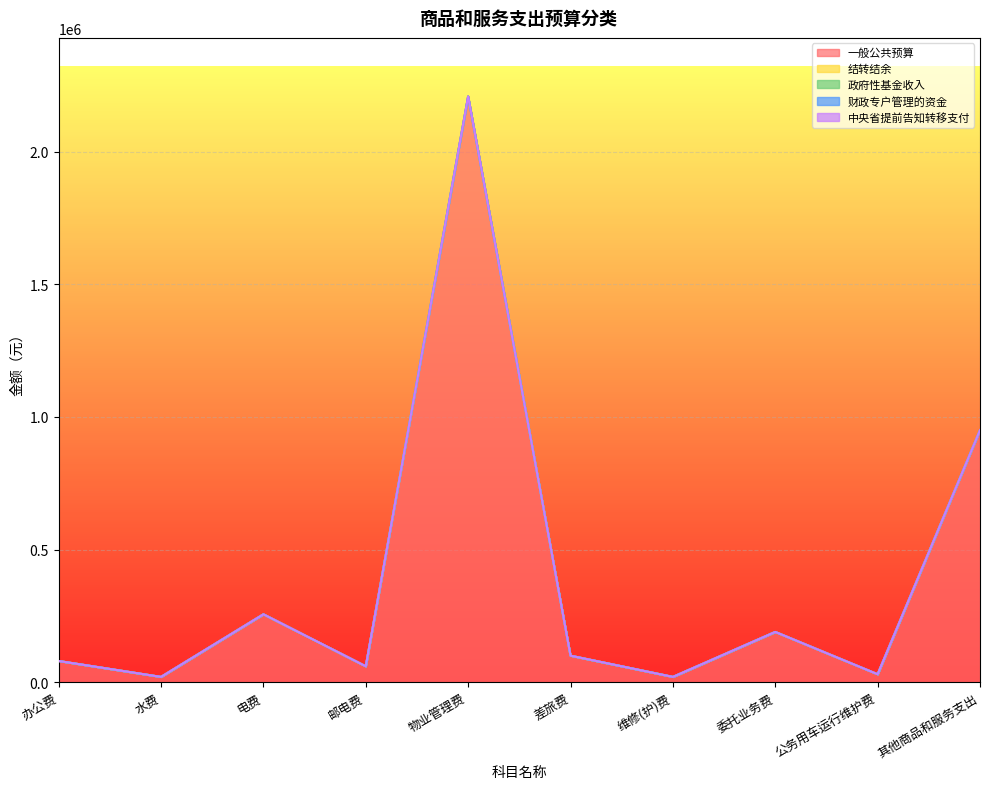

At how many categories does at least one series exceed 74613?

6